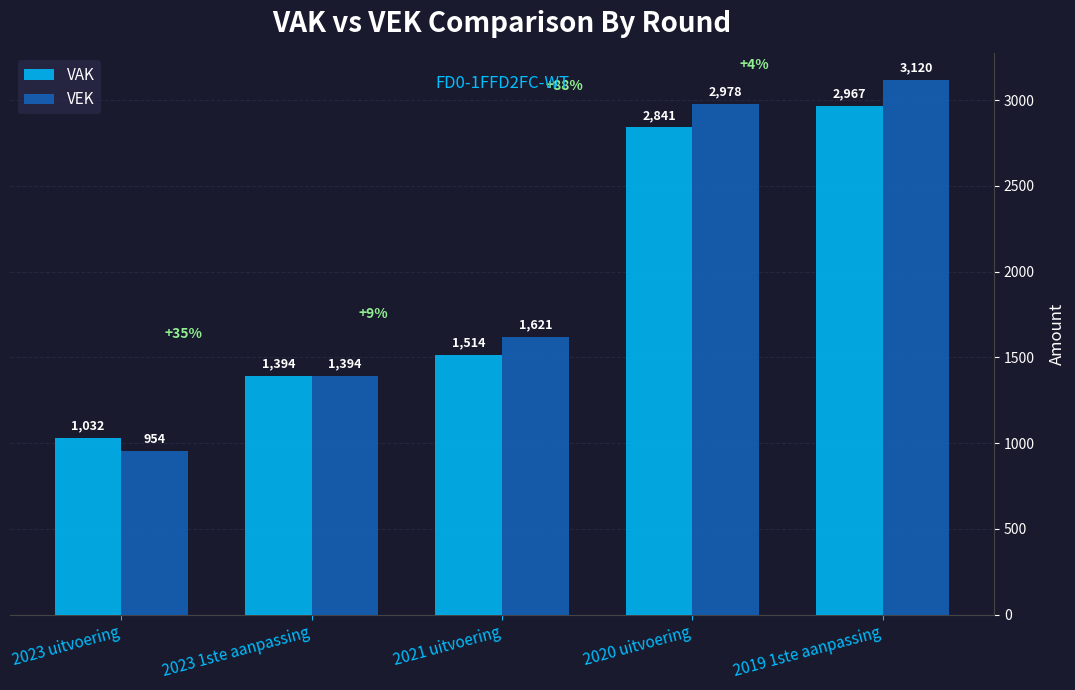

How many data points in VEK are less than 1621?

2